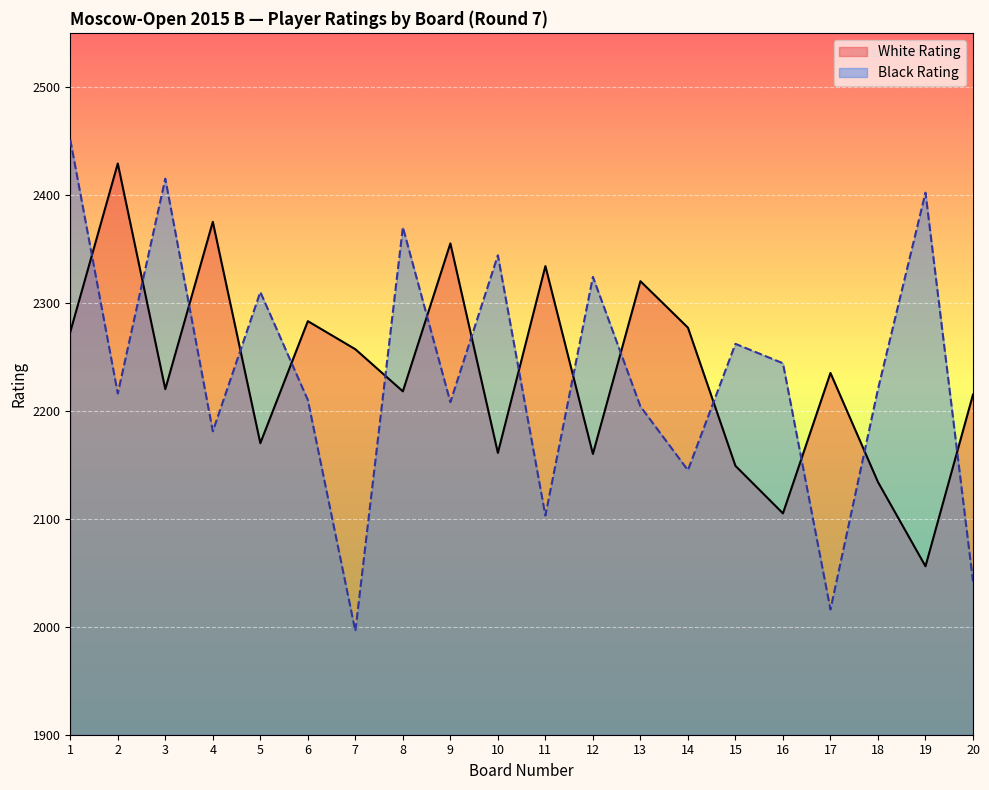

How many interior local peaks does the White Rating series have?

7